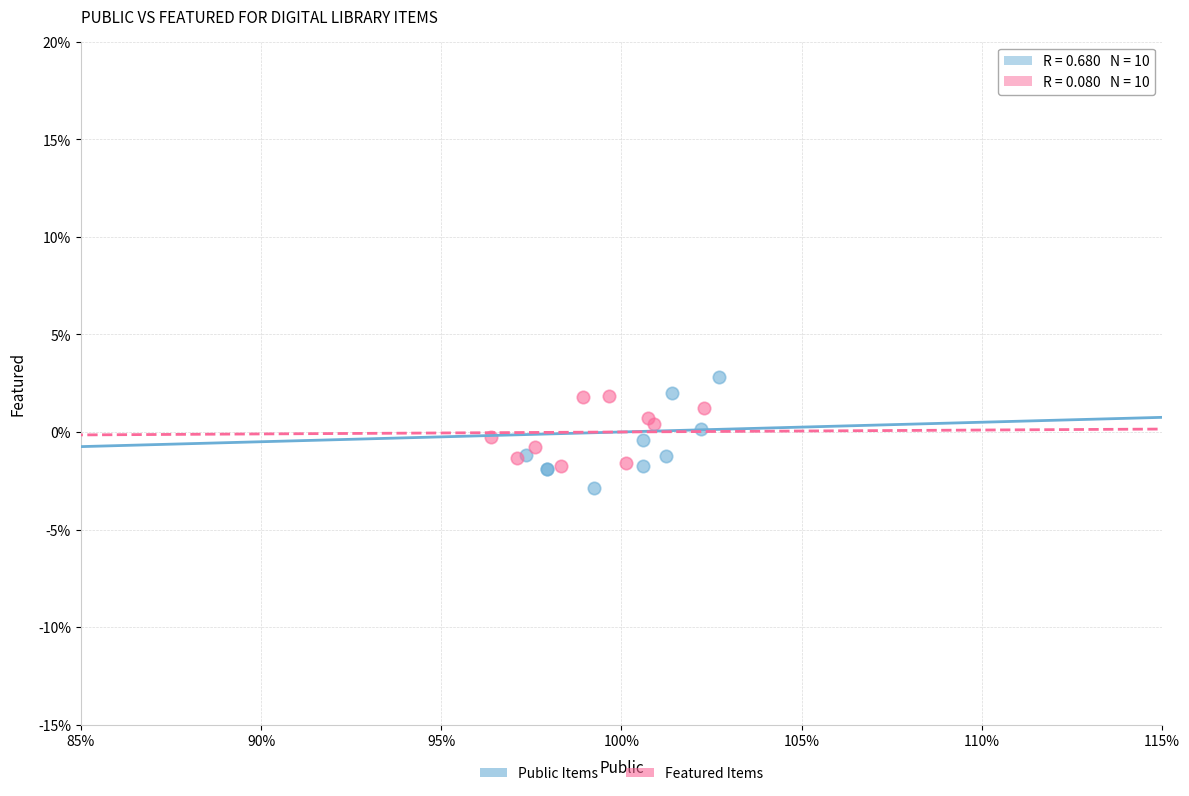

Which series has the largest Y range (max minus min)?

Public Items